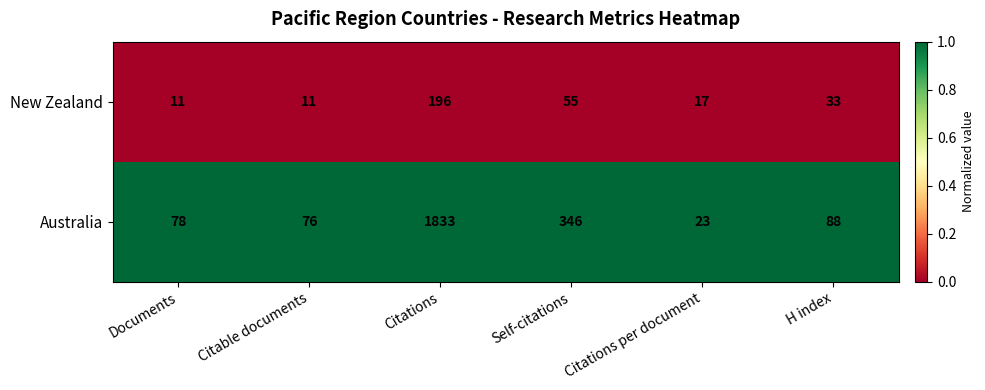

Which category has the highest value in the Australia series?

Citations